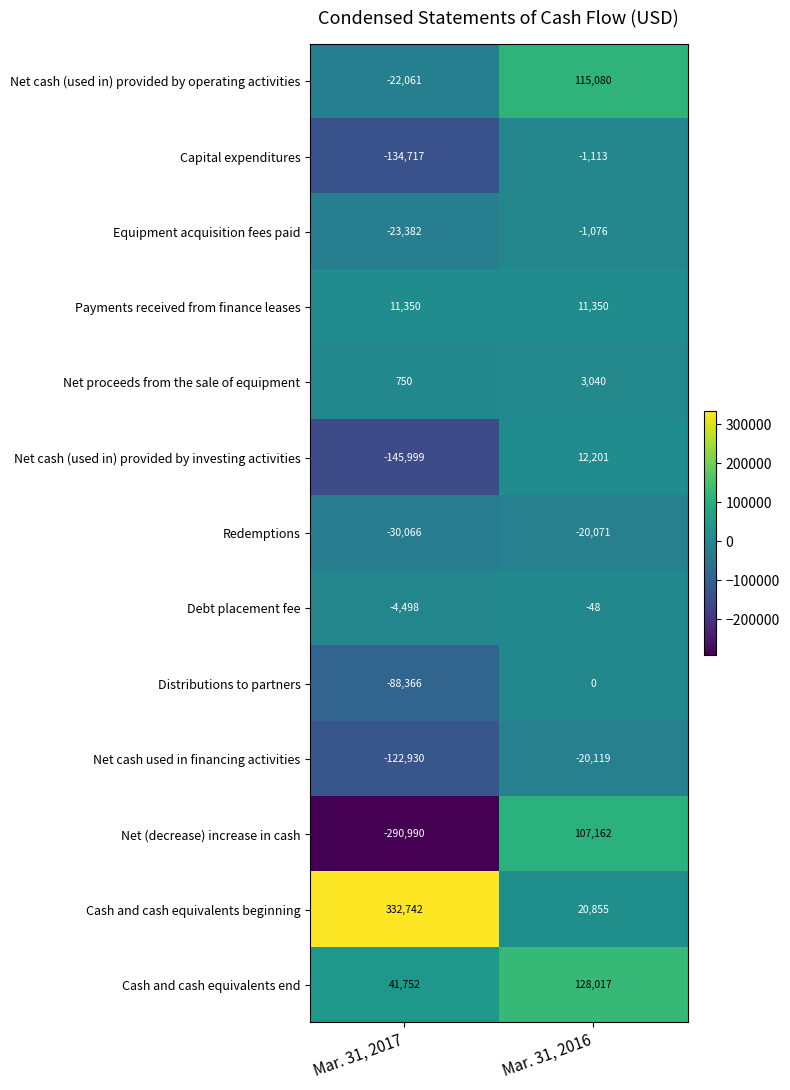

At how many categories does at least one series exceed -166751?

2